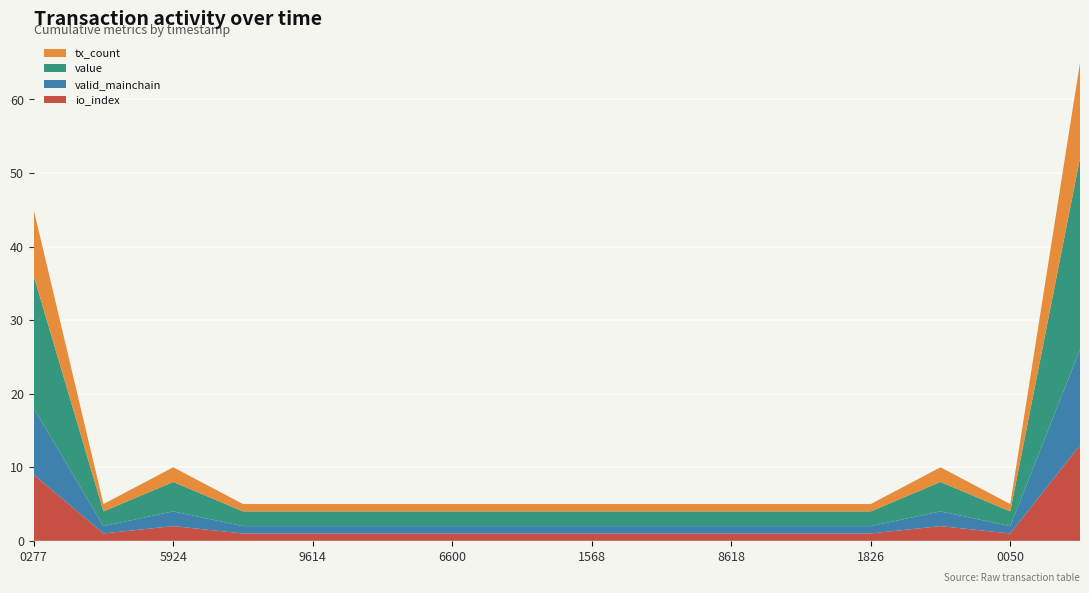

Reading right to left, what are all the values shown in this chart?

io_index: 1663902636=13.0	1663900050=1.0	1663894809=2.0	1663891826=1.0	1663888665=1.0	1663888618=1.0	1663887129=1.0	1663881568=1.0	1663876814=1.0	1663876600=1.0	1663873552=1.0	1663869614=1.0	1663868642=1.0	1663865924=2.0	1663864123=1.0	1663860277=9.0
valid_mainchain: 1663902636=13.0	1663900050=1.0	1663894809=2.0	1663891826=1.0	1663888665=1.0	1663888618=1.0	1663887129=1.0	1663881568=1.0	1663876814=1.0	1663876600=1.0	1663873552=1.0	1663869614=1.0	1663868642=1.0	1663865924=2.0	1663864123=1.0	1663860277=9.0
value: 1663902636=26.0	1663900050=2.0	1663894809=4.0	1663891826=2.0	1663888665=2.0	1663888618=2.0	1663887129=2.0	1663881568=2.0	1663876814=2.0	1663876600=2.0	1663873552=2.0	1663869614=2.0	1663868642=2.0	1663865924=4.0	1663864123=2.0	1663860277=18.0
tx_count: 1663902636=13.0	1663900050=1.0	1663894809=2.0	1663891826=1.0	1663888665=1.0	1663888618=1.0	1663887129=1.0	1663881568=1.0	1663876814=1.0	1663876600=1.0	1663873552=1.0	1663869614=1.0	1663868642=1.0	1663865924=2.0	1663864123=1.0	1663860277=9.0